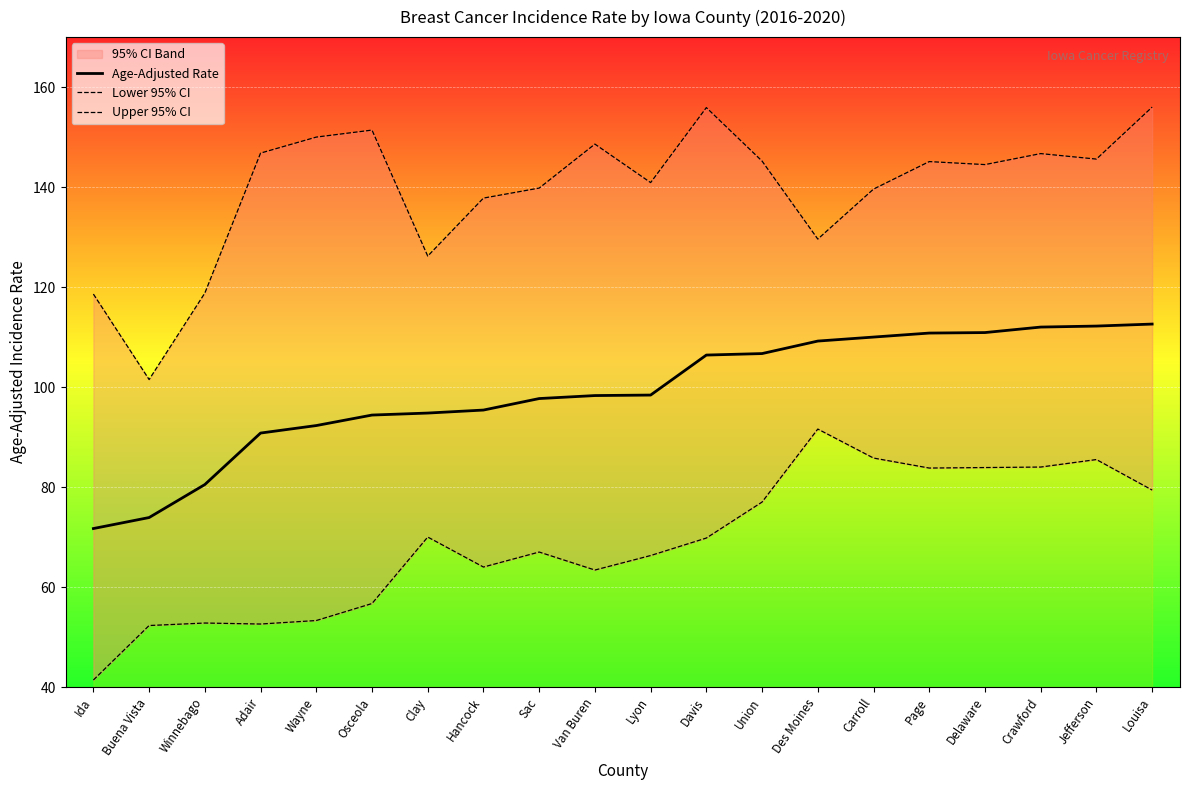

Which series has the largest total across all categories?

Upper 95% CI